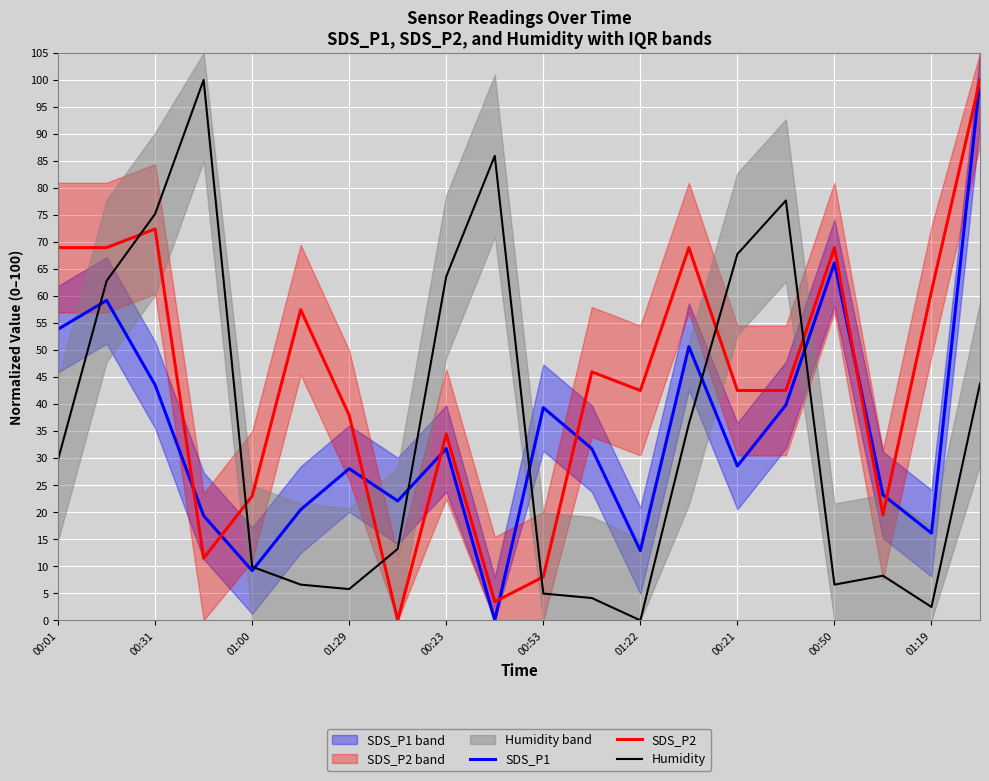

At how many categories does at least one series exceed 13?

20